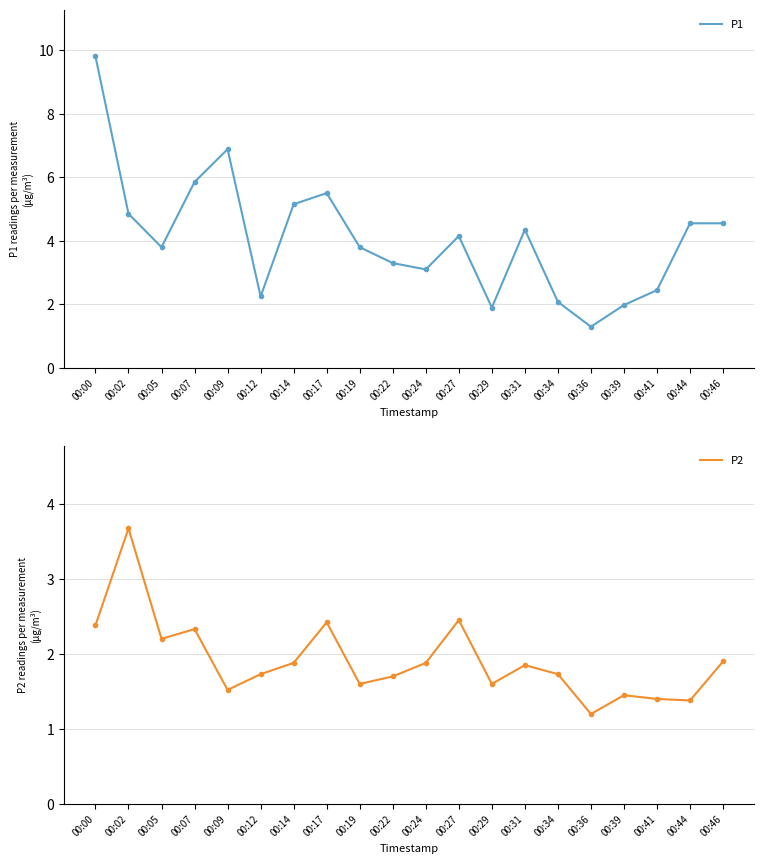

Where is the first local minimum for P1?

00:05